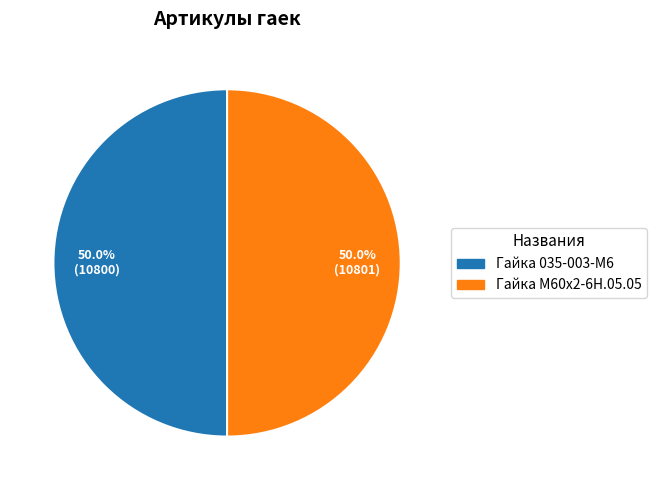

Do Гайка М60х2-6Н.05.05 and Гайка 035-003-М6 together represent more than half of the pie?

Yes